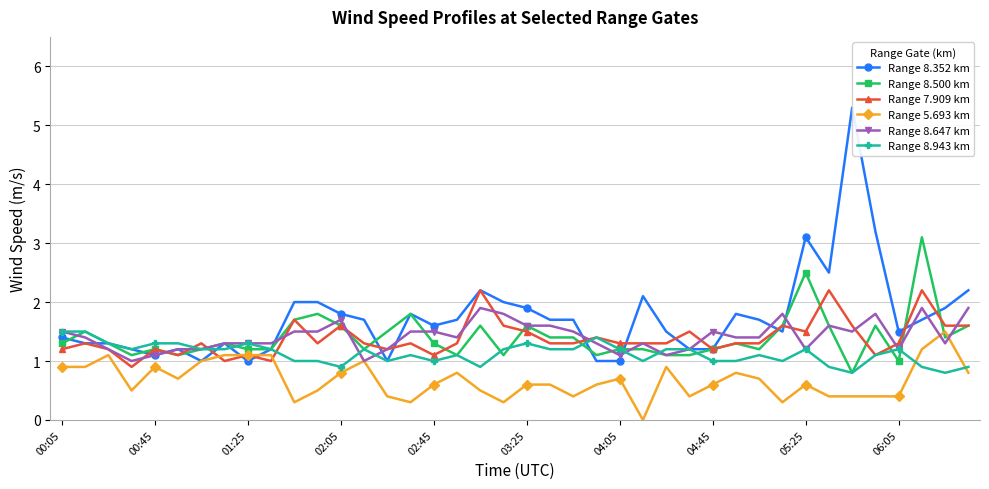

Which series has the largest range (max minus min)?

Range 8.352 km